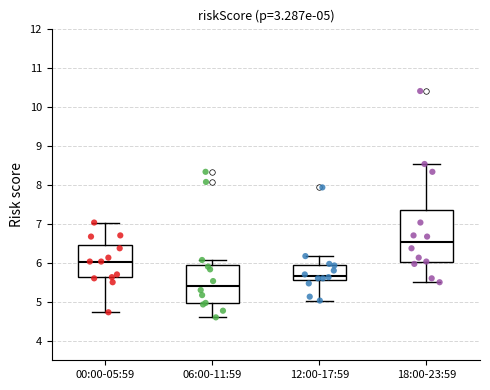

Which box has the highest median line?

18:00-23:59